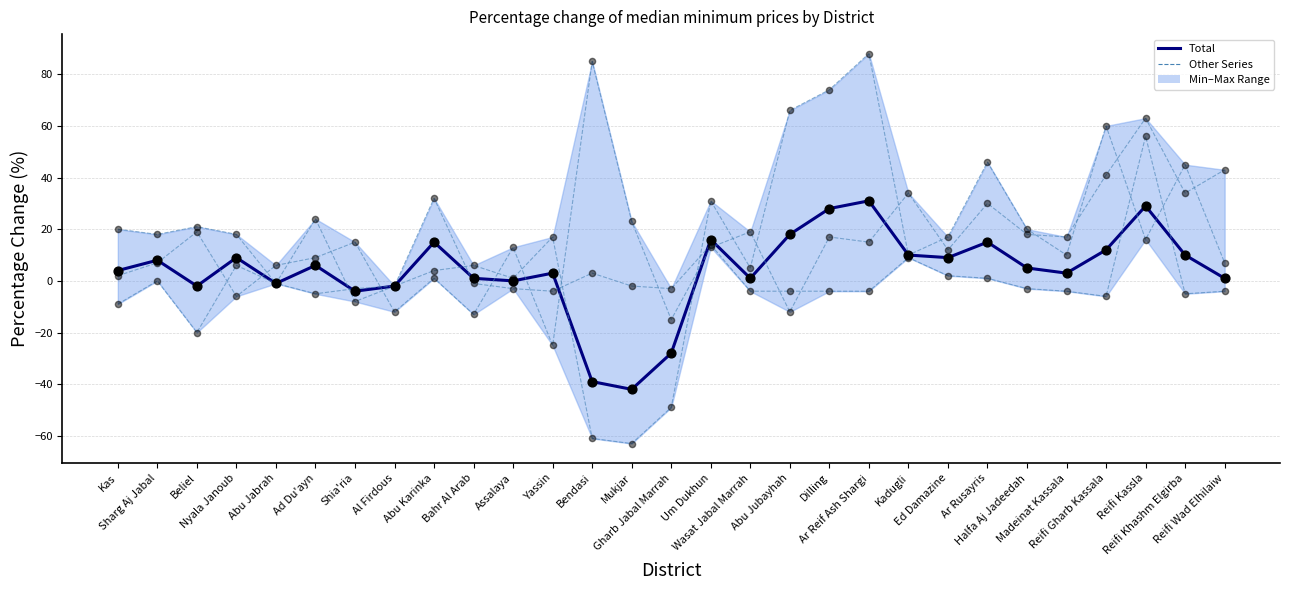

Does the chart have visible grid lines?

Yes